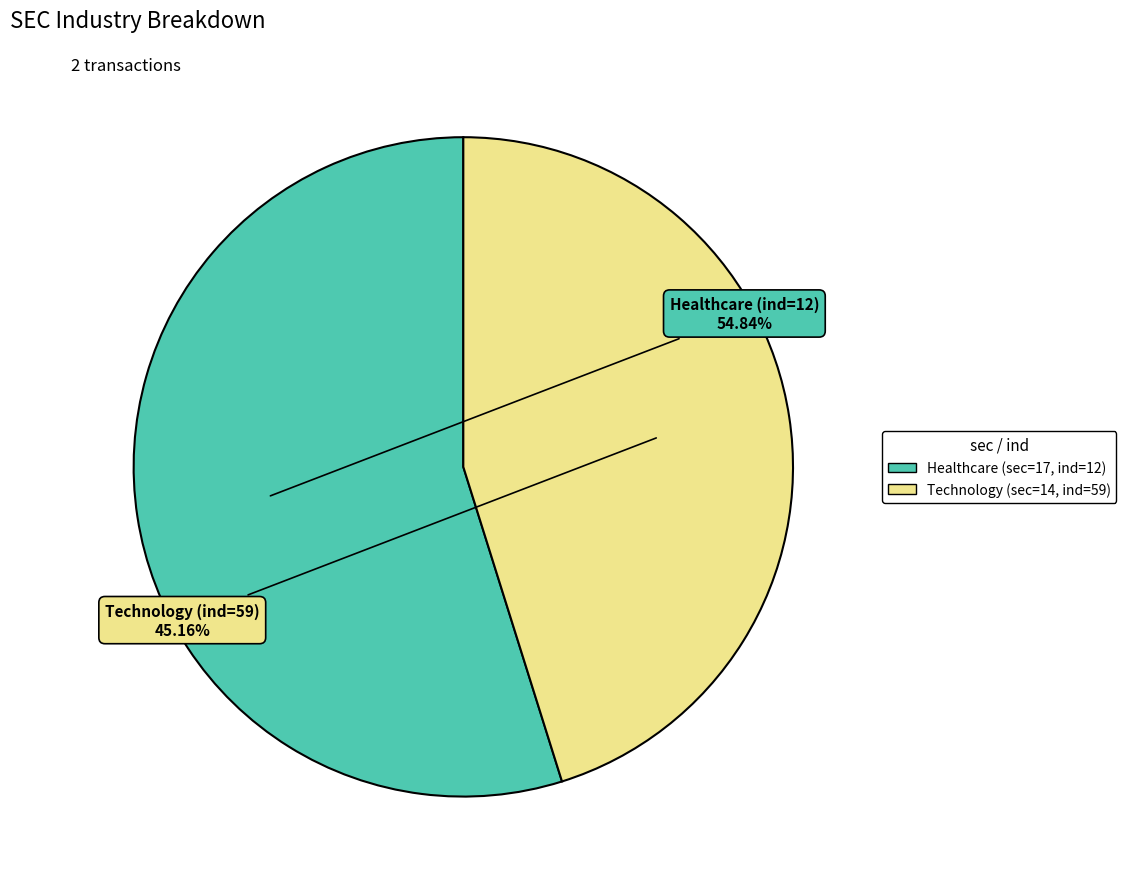

Does any single category account for the majority?

Yes